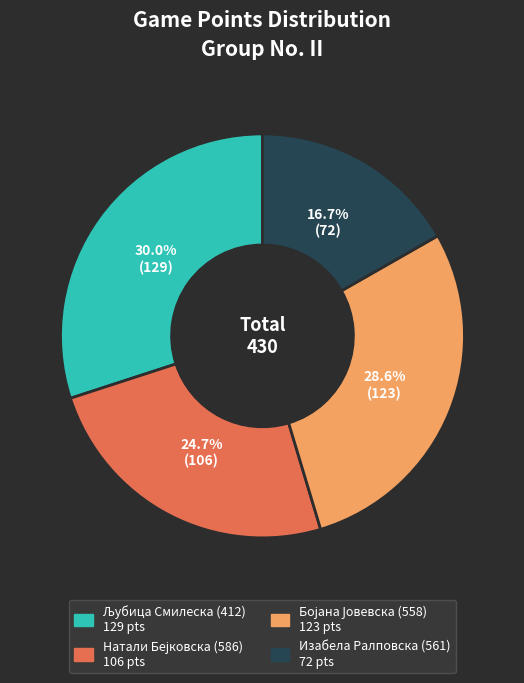

Is there any slice that represents more than half of the pie?

No